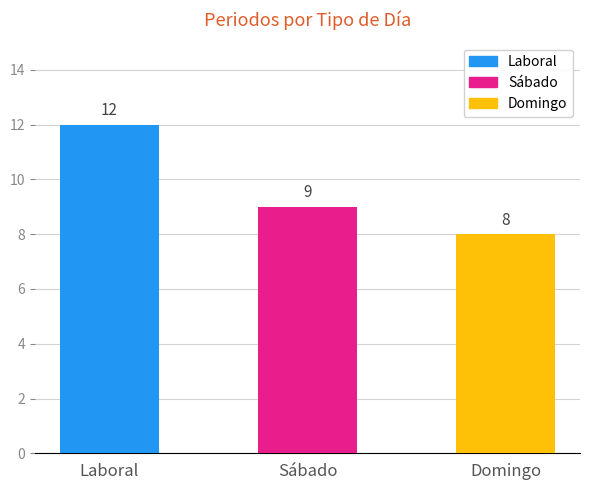

Is it true that the value at Domingo is 5?

False